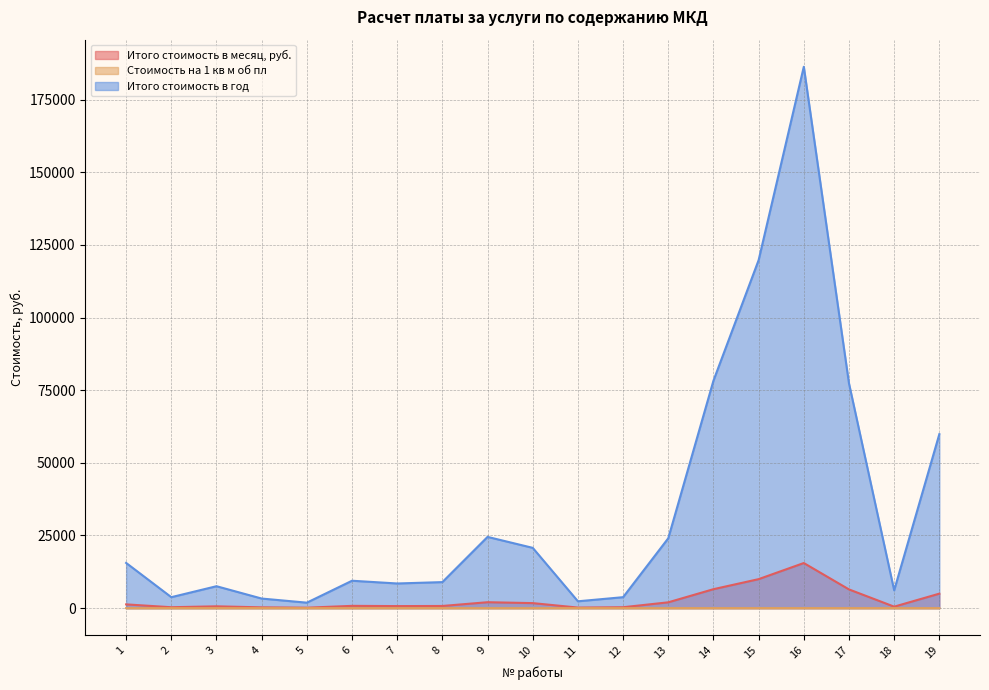

What is the difference between the highest and lowest values at 15?

119747.3